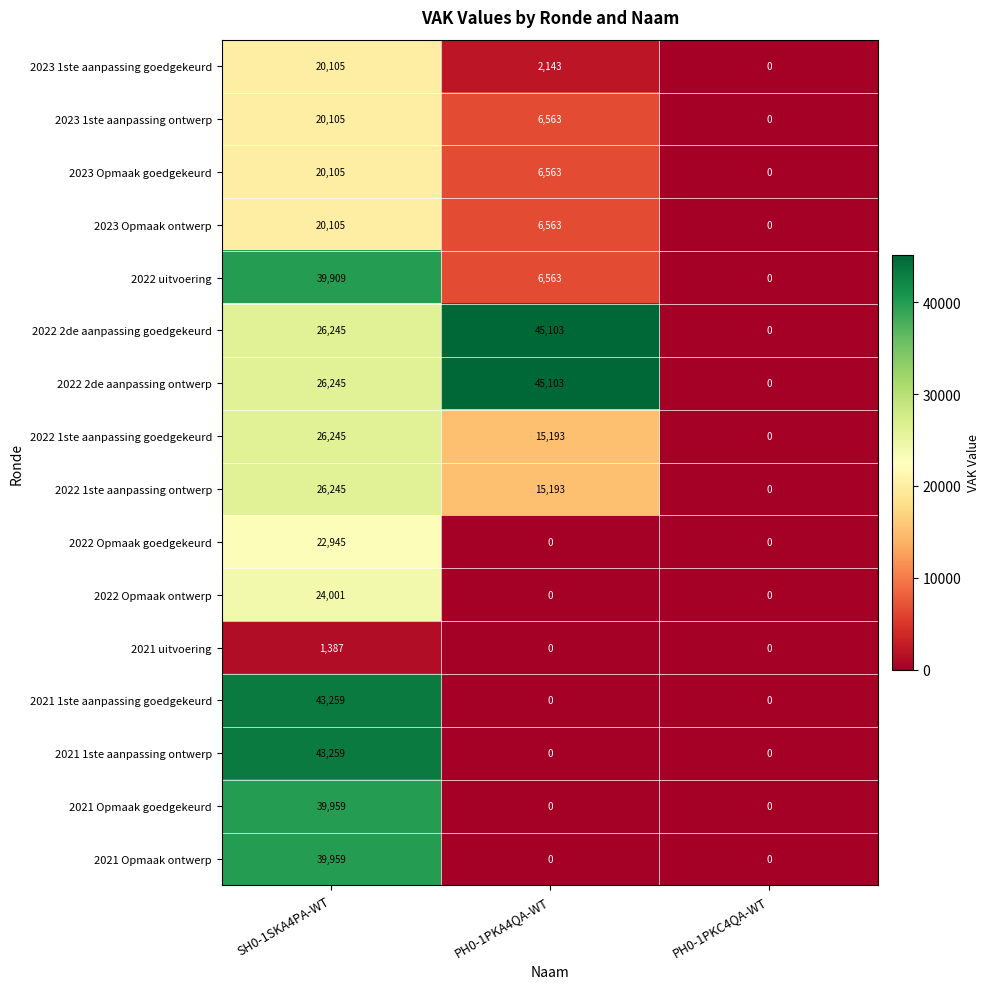

Which category has the highest value in the 2023 1ste aanpassing goedgekeurd series?

SH0-1SKA4PA-WT